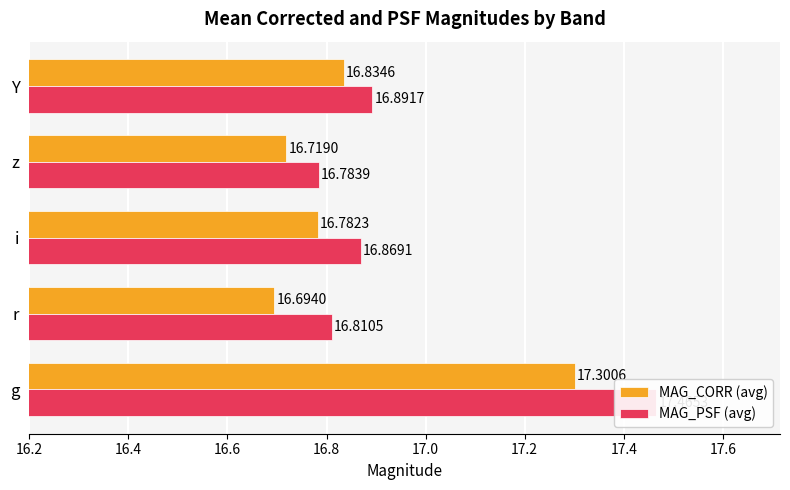

Between r and Y, which is larger?

Y